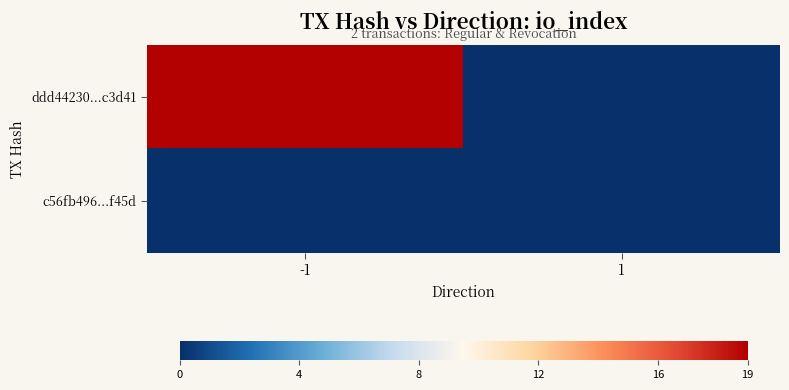

What is the spread (max minus min) of values at -1?

19